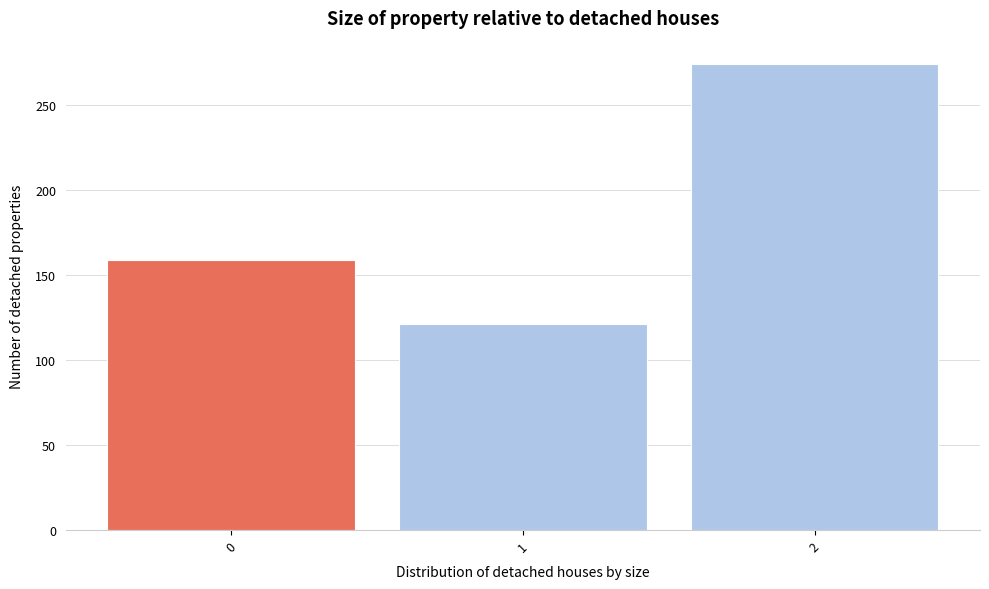

How tall is the bar that spans 1.5 to 2.5 on the x-axis? The values are not printed on the chart, so give them approximately, as read against the axis.

275